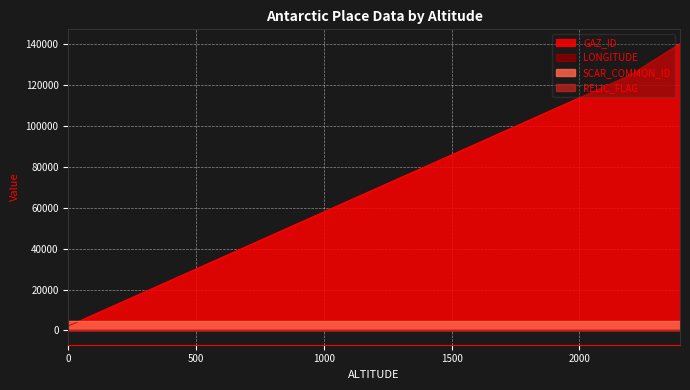

What is the difference between the highest and lowest values at 2200?

125062.0